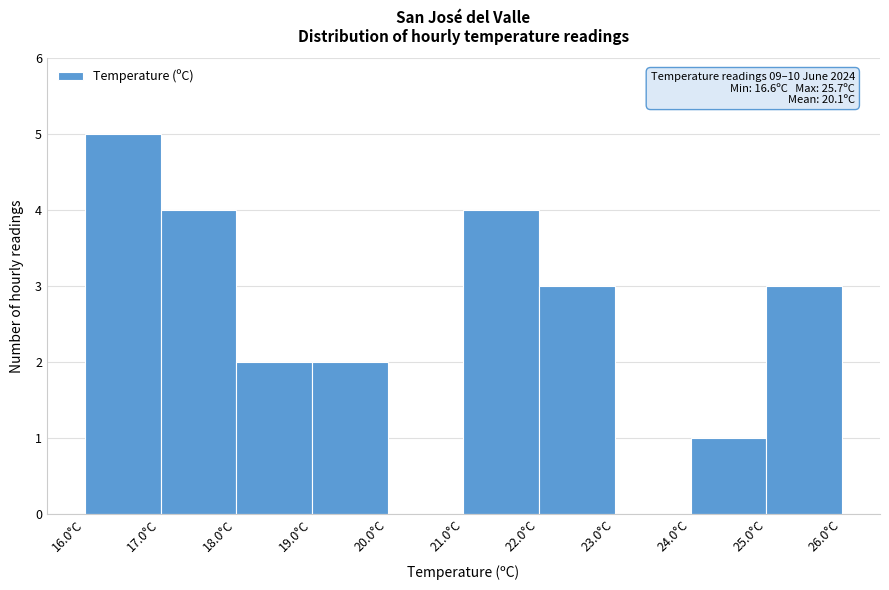

Over which range of the x-axis is the bar tallest?

16 to 17